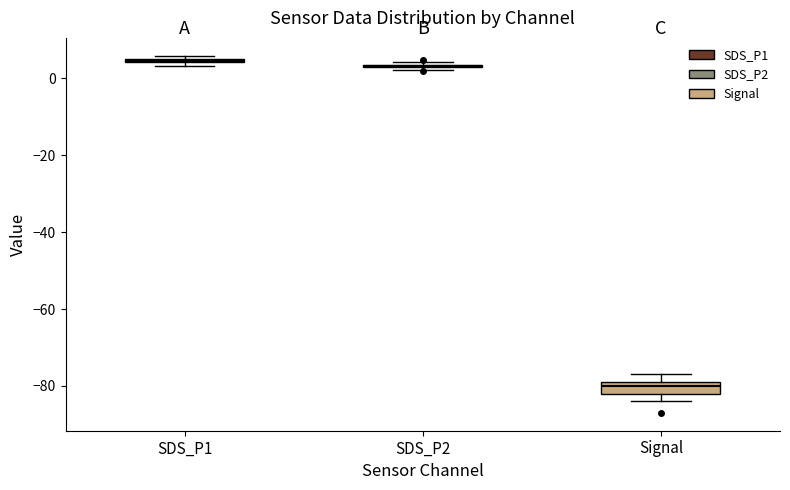

Where is the lower edge of the box for SDS_P1 on the y-axis? The values are not printed on the chart, so give them approximately, as read against the axis.

4